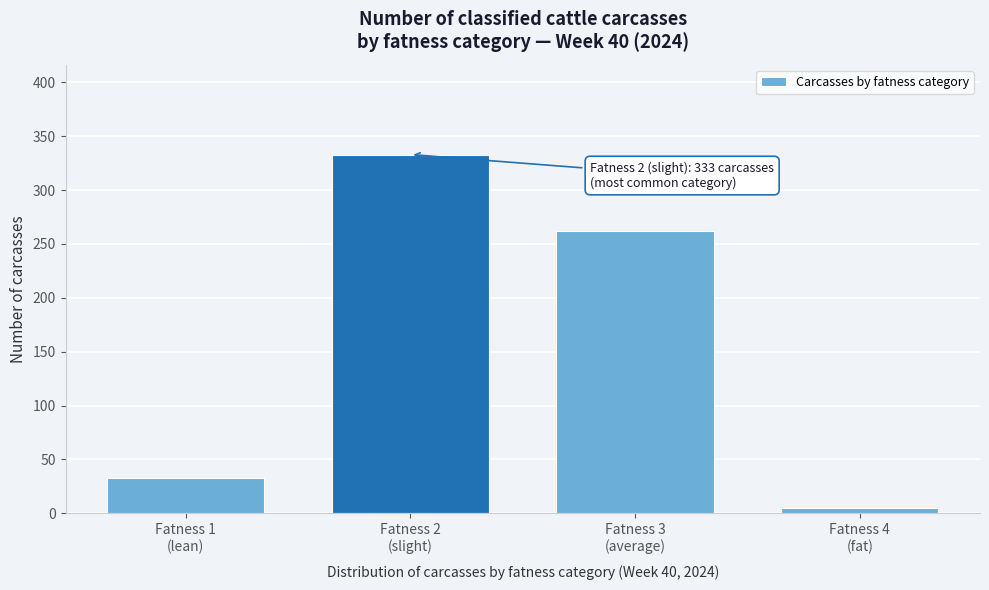

Reading right to left, transcribe all the data shown in this chart.

5	262	333	33